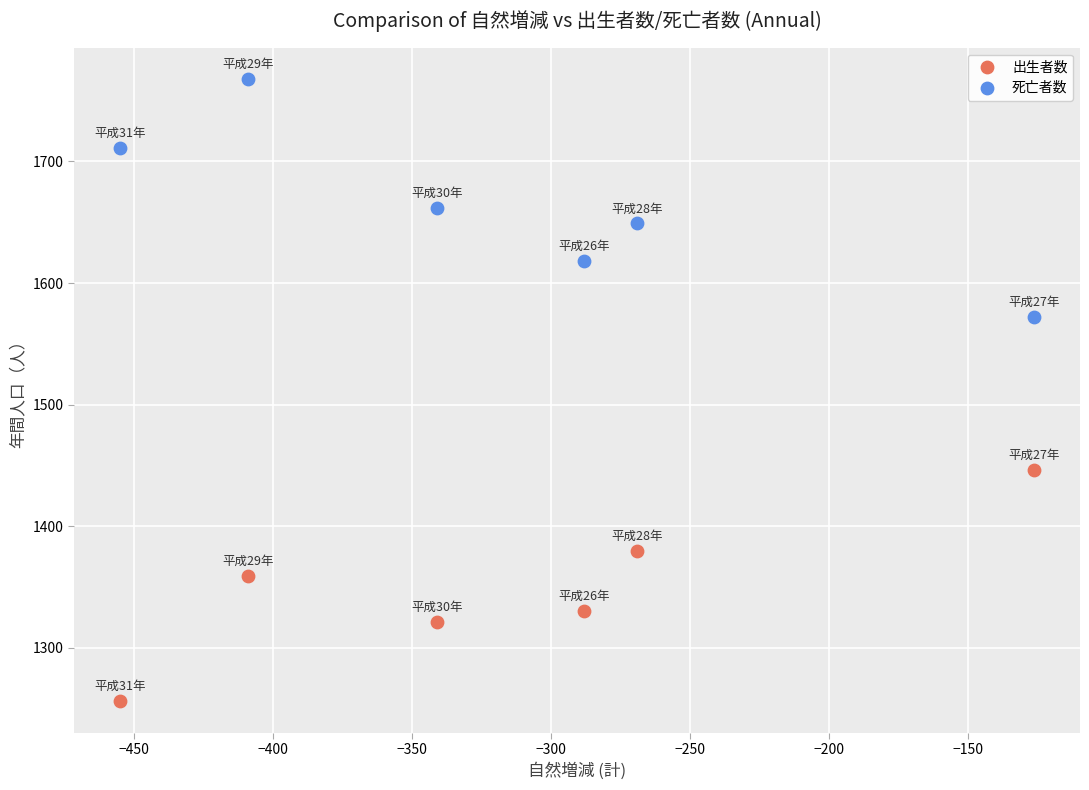

Across all series, what Y value is closest to 1512?

1572